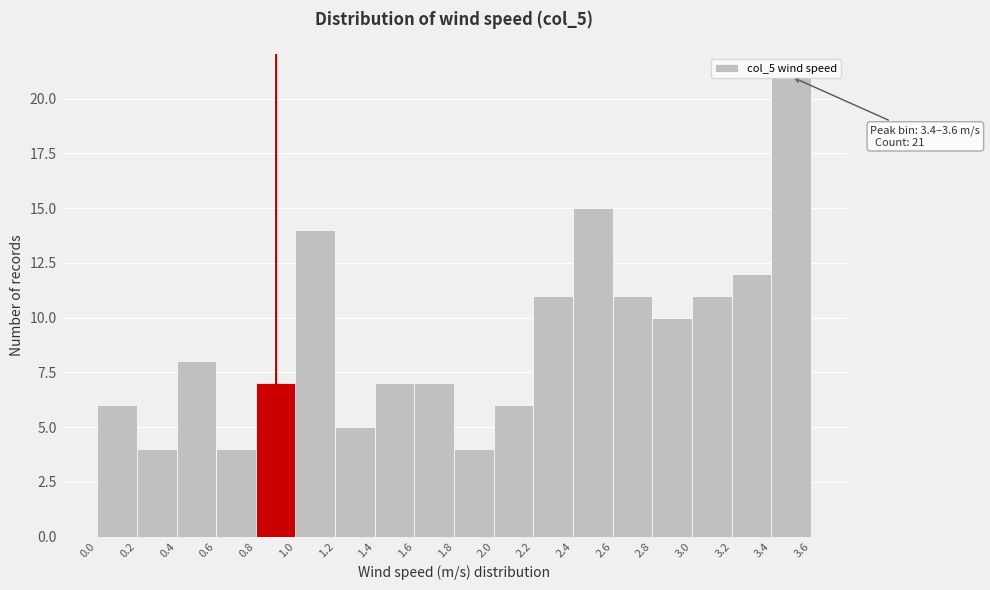

Over which range of the x-axis is the bar tallest?

3.4 to 3.6